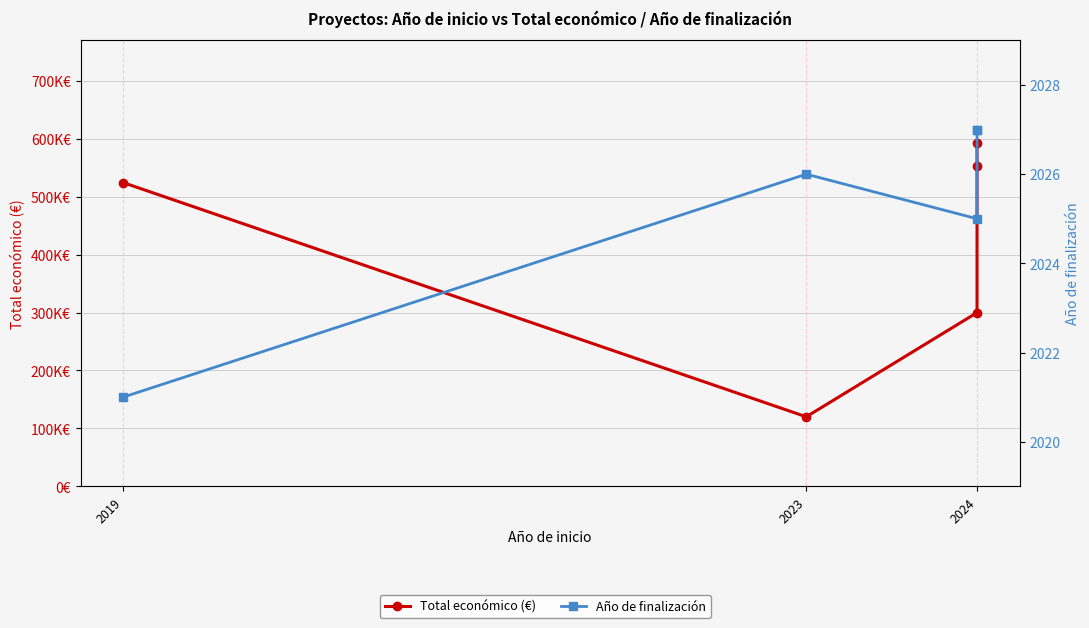

At which label is Año de finalización closest to 2024?

2024